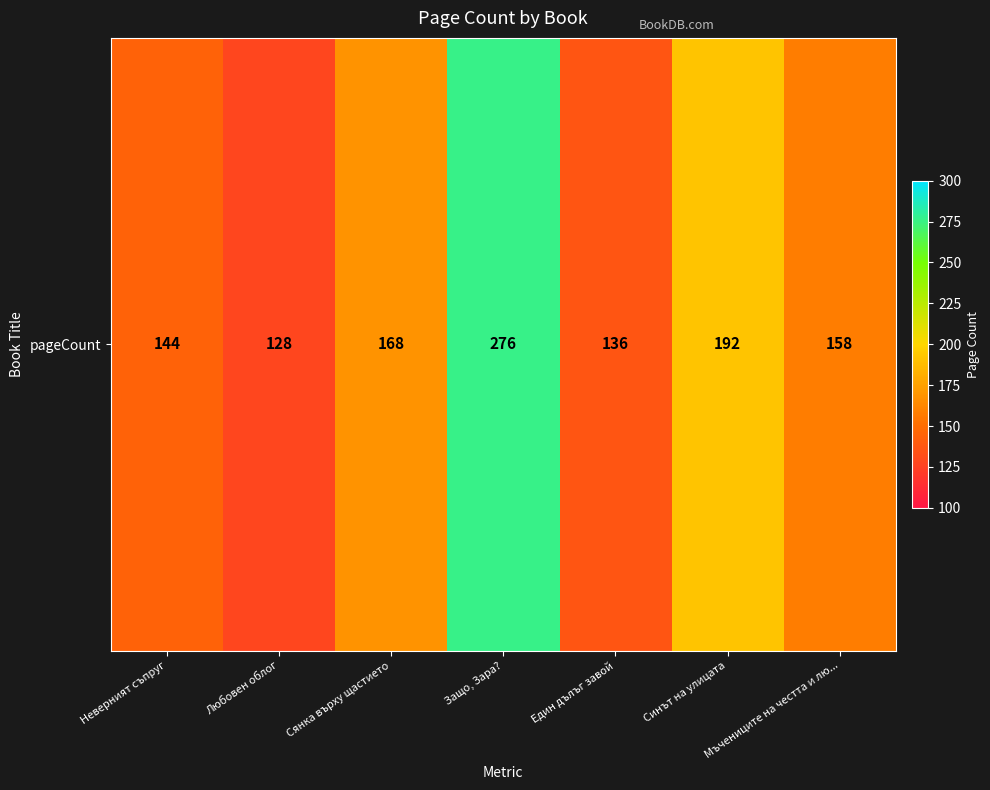

What is the difference between the values at Един дълъг завой and Защо, Зара??

140